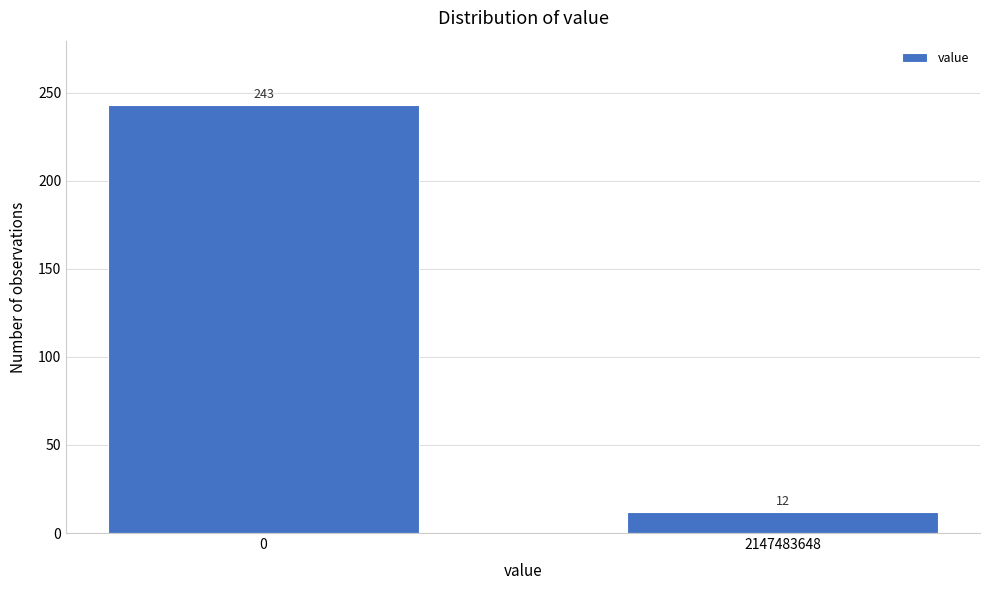

Reading left to right, what are all the values shown in this chart?

0=243	2147483648=12